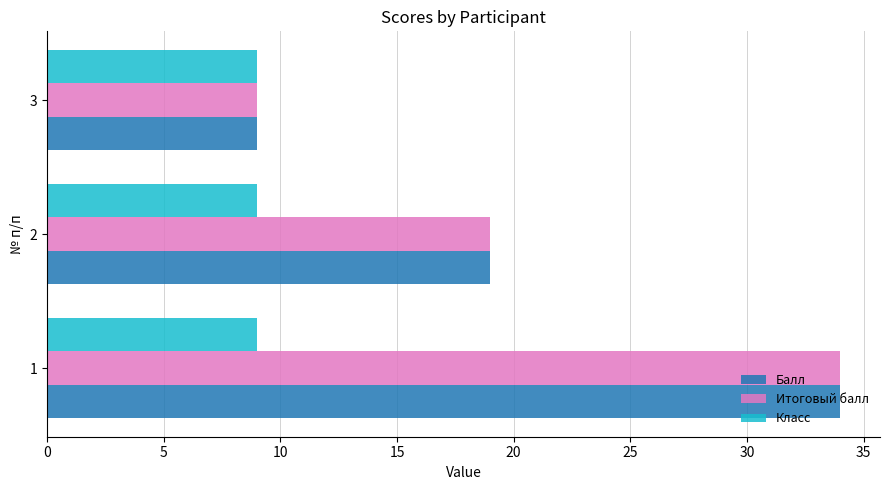

What are all the series names shown in the legend?

Балл, Итоговый балл, Класс